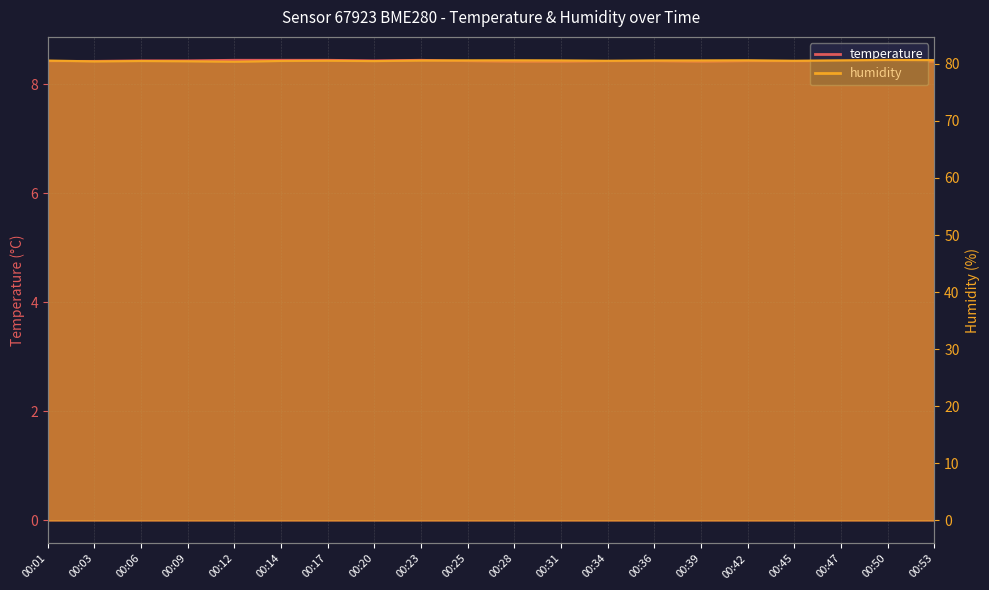

What is the average value of the humidity series?

80.6